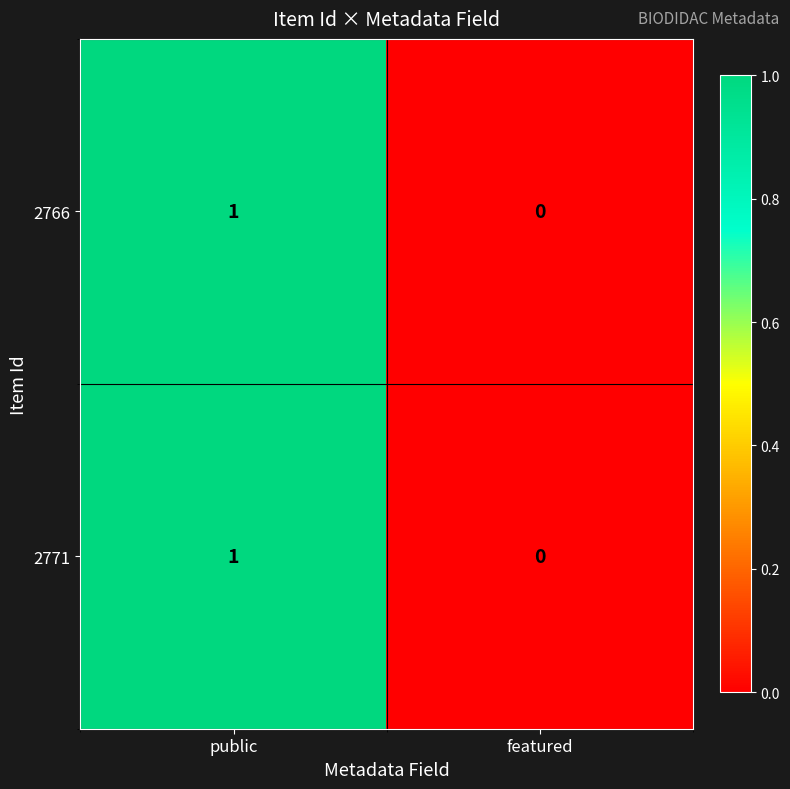

Where is 2766 nearest to the value 0?

featured